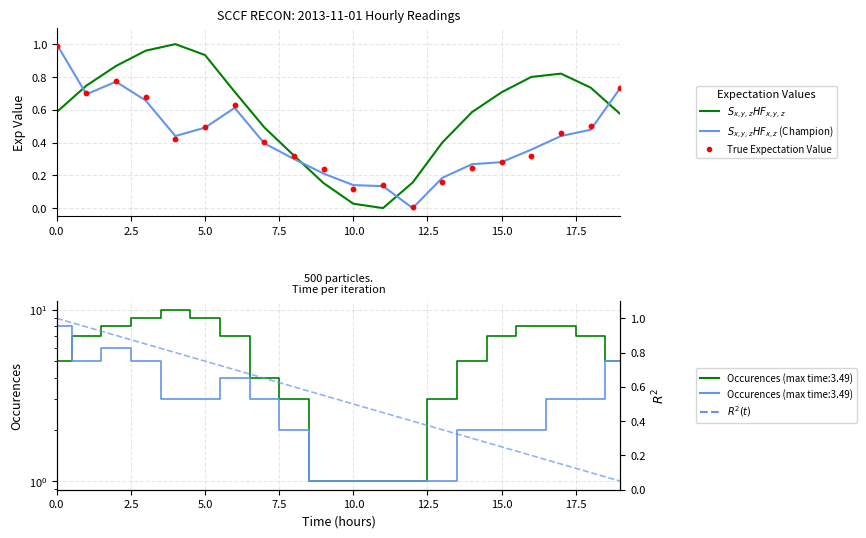

Which series has the largest Y range (max minus min)?

$S_{x,y,z}HF_{x,y,z}$